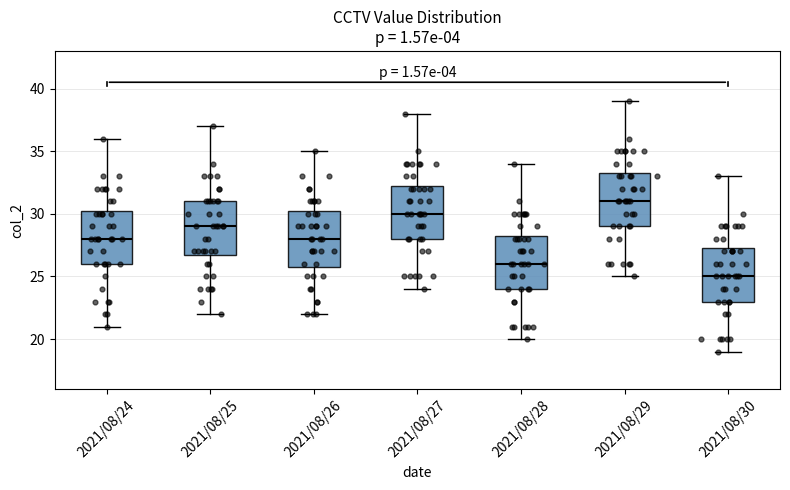

Reading left to right, transcribe this box plot: for each box, give where its median line is, the range the box spans, and where its two whiskers end, as read against the y-axis. The values are not printed on the chart, so give them approximately, as read against the axis.

2021/08/24: median 28.0, box 26.0 to 30.5, whiskers 21.0 to 36.0
2021/08/25: median 29.0, box 27.0 to 31.0, whiskers 22.0 to 37.0
2021/08/26: median 28.0, box 26.0 to 30.5, whiskers 22.0 to 35.0
2021/08/27: median 30.0, box 28.0 to 32.5, whiskers 24.0 to 38.0
2021/08/28: median 26.0, box 24.0 to 28.5, whiskers 20.0 to 34.0
2021/08/29: median 31.0, box 29.0 to 33.5, whiskers 25.0 to 39.0
2021/08/30: median 25.0, box 23.0 to 27.5, whiskers 19.0 to 33.0